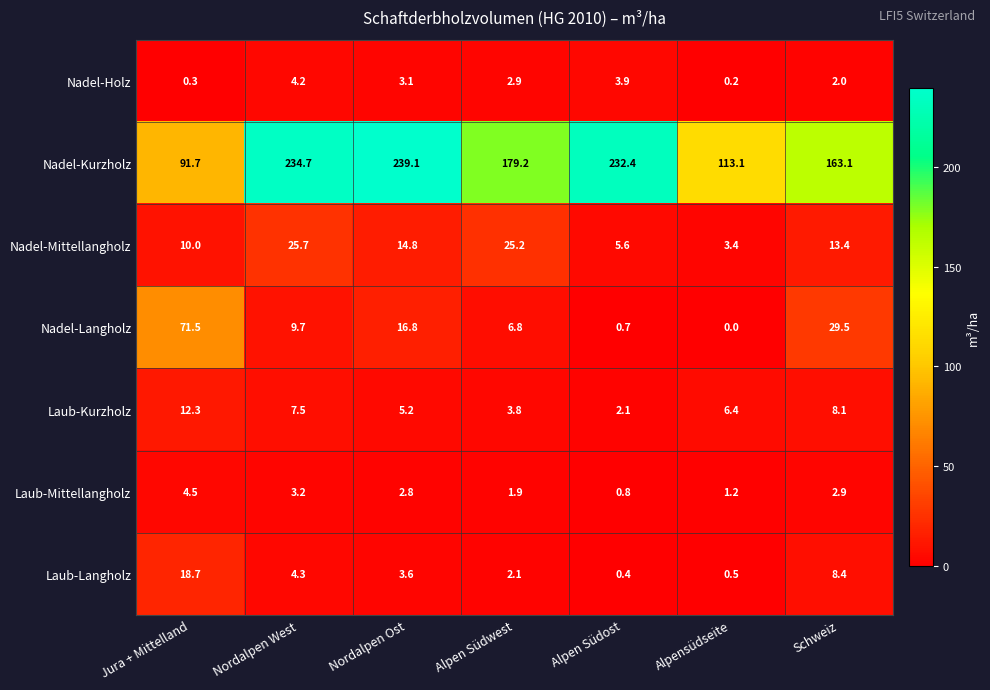

Which series changed the most between Nordalpen Ost and Schweiz?

Nadel-Kurzholz